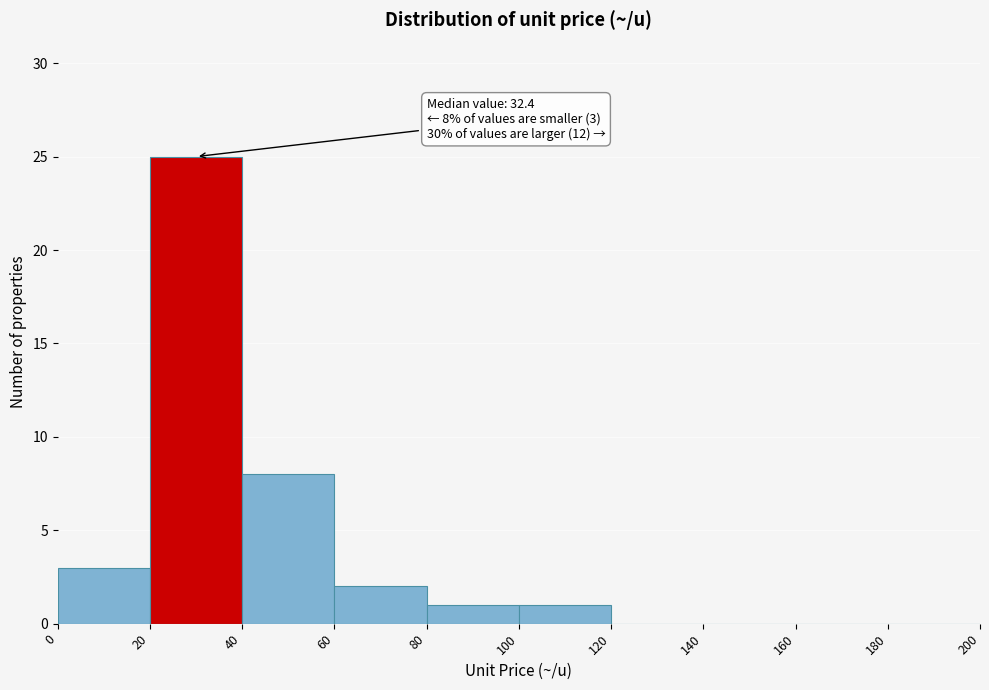

Over which range of the x-axis is the bar tallest?

20 to 40